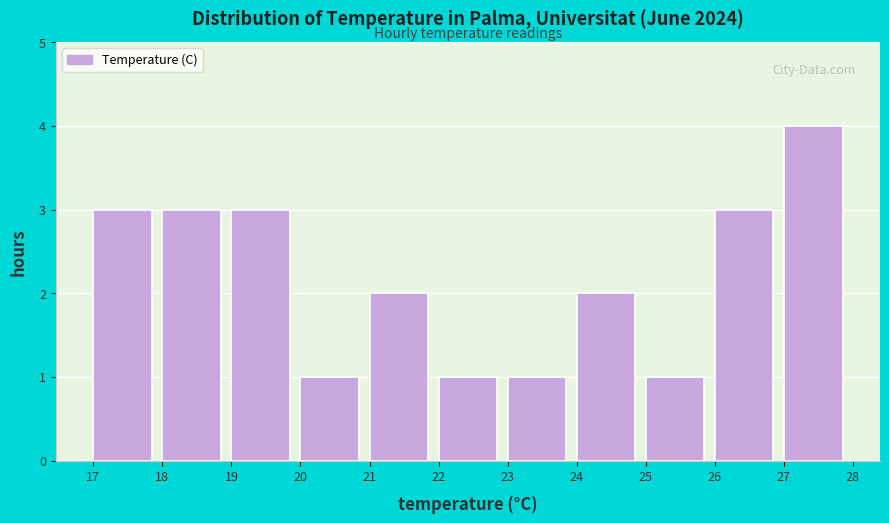

Reading left to right, list every bar in this chart as the range it spans on the x-axis followed by its height. The values are not printed on the chart, so give them approximately, as read against the axis.

17 to 18: 3
18 to 19: 3
19 to 20: 3
20 to 21: 1
21 to 22: 2
22 to 23: 1
23 to 24: 1
24 to 25: 2
25 to 26: 1
26 to 27: 3
27 to 28: 4